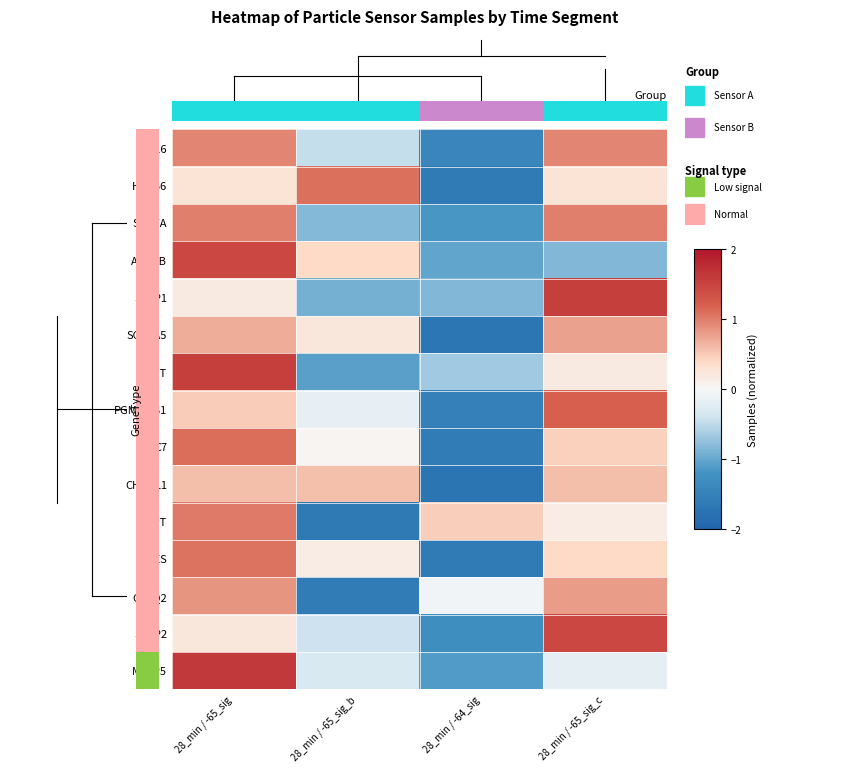

The SCARA5 series shows 0.4 at 28_min / -65_sig_b. True or false?

False